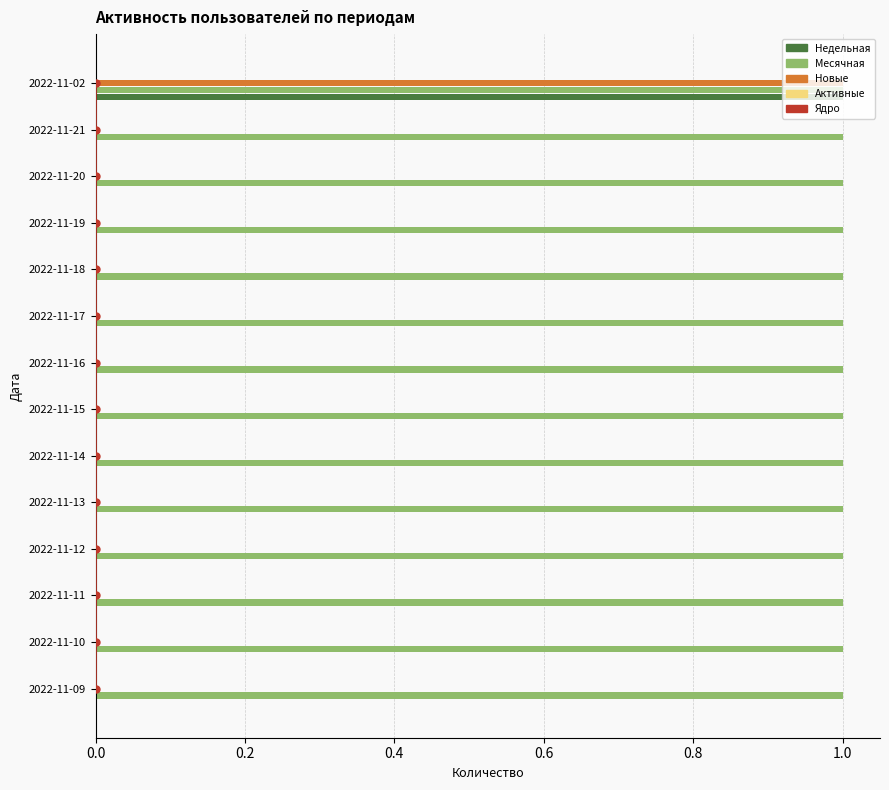

Which series has the largest total across all categories?

Месячная